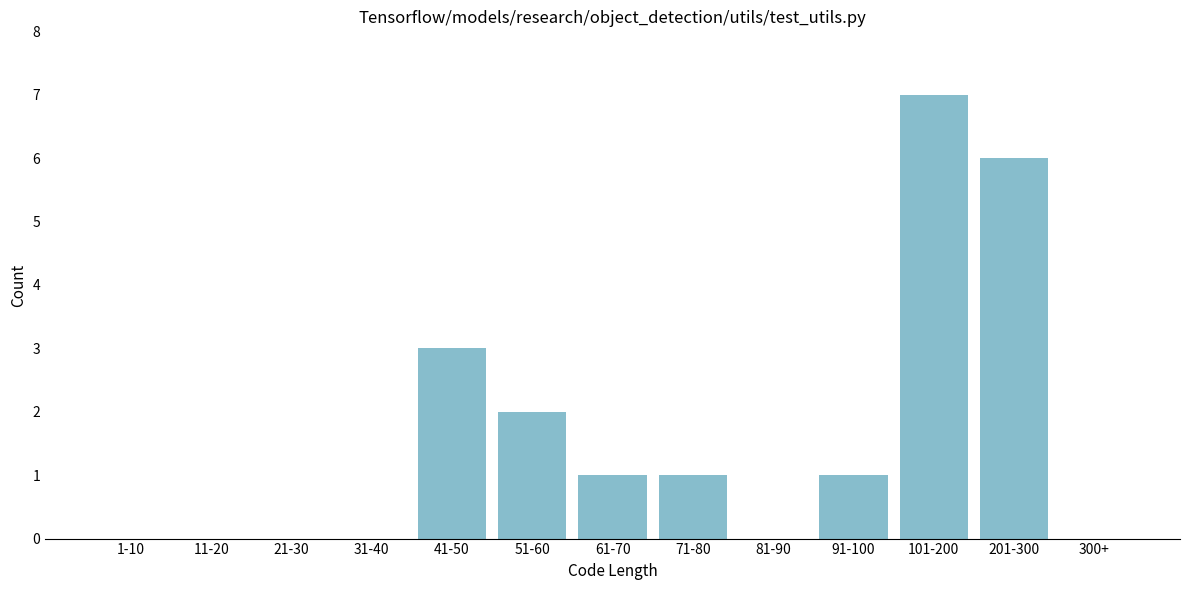

Reading left to right, what are all the values shown in this chart?

1-10=0	11-20=0	21-30=0	31-40=0	41-50=3	51-60=2	61-70=1	71-80=1	81-90=0	91-100=1	101-200=7	201-300=6	300+=0